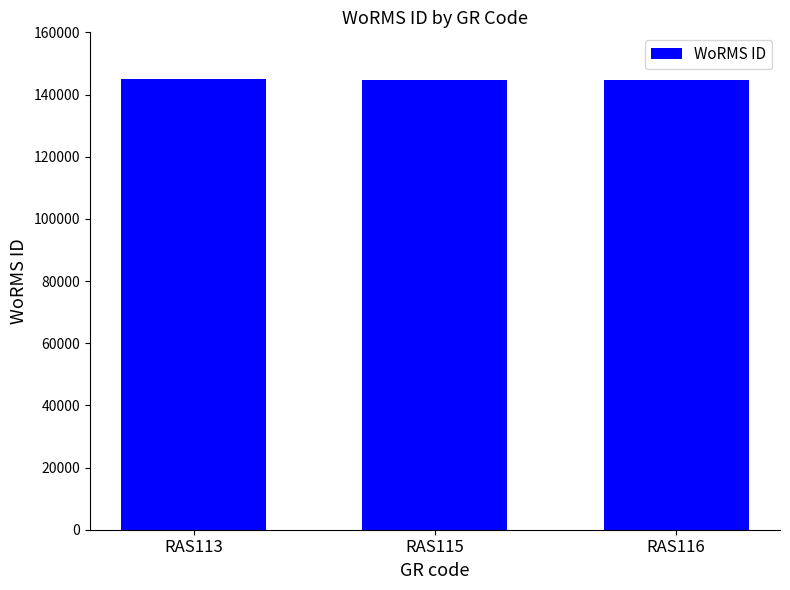

What is the ratio of the value at RAS113 to the value at RAS116?

1.0